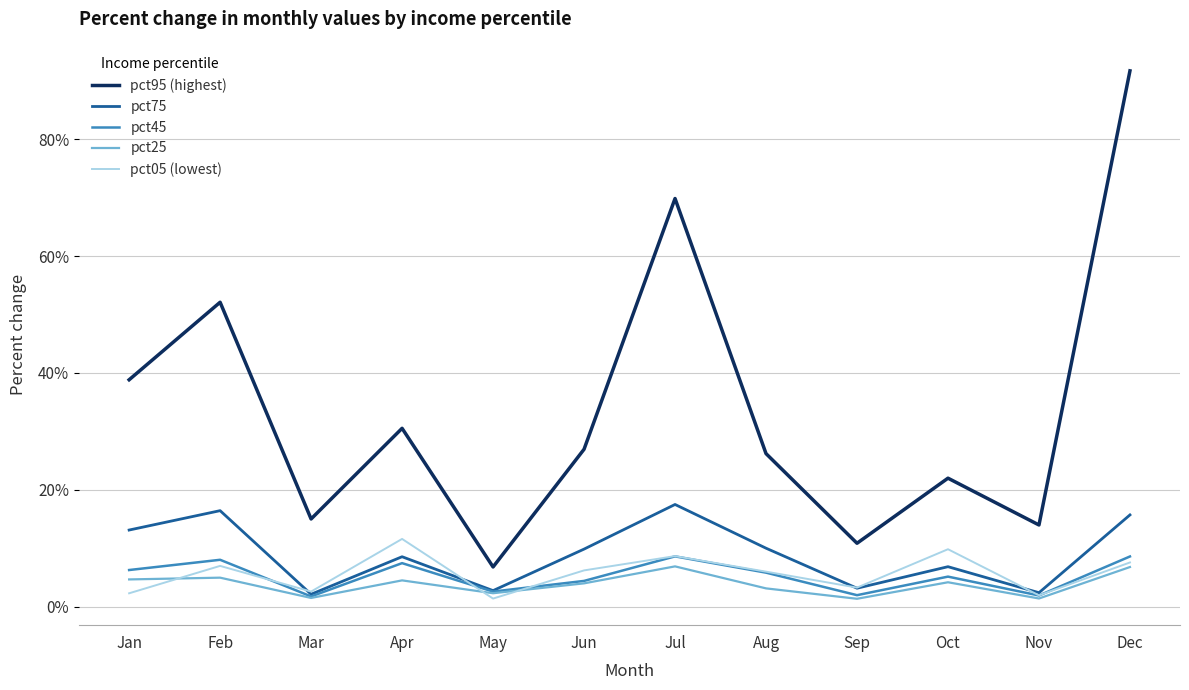

What is the spread (max minus min) of values at Jan?

0.4